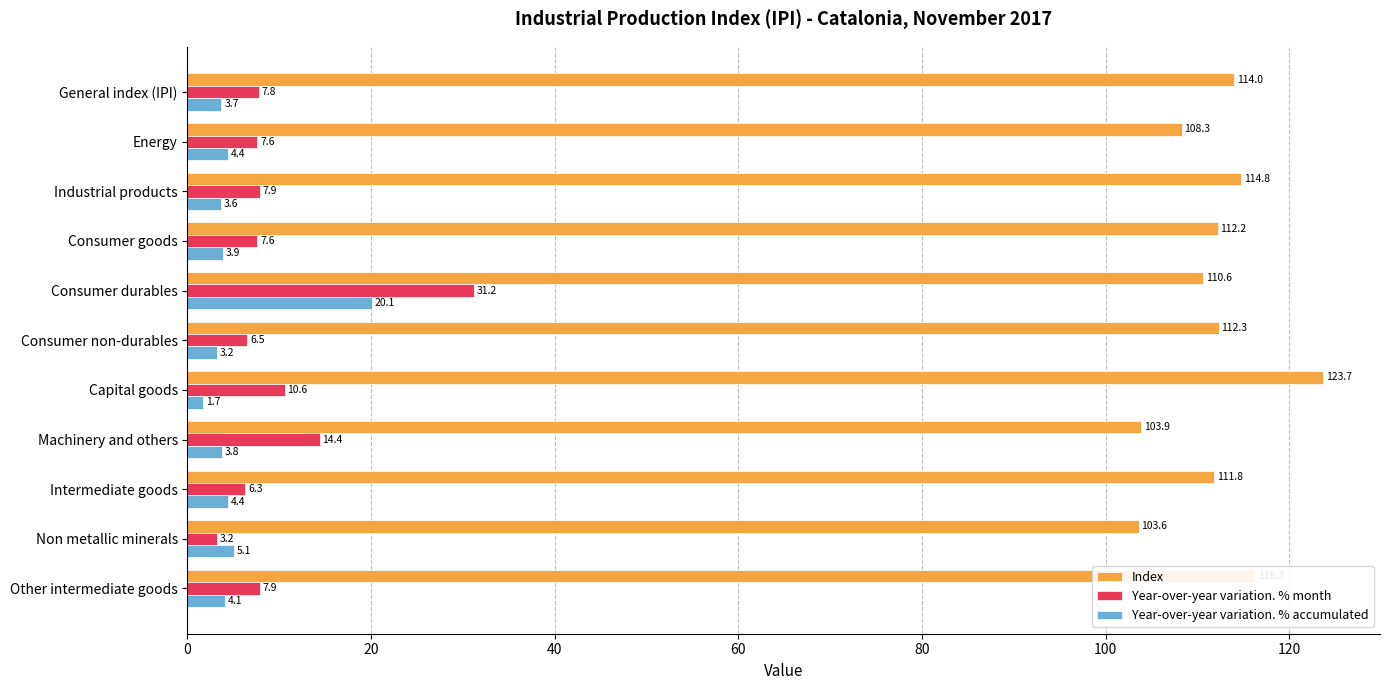

The value of Index at Consumer non-durables is 112.3. True or false?

True